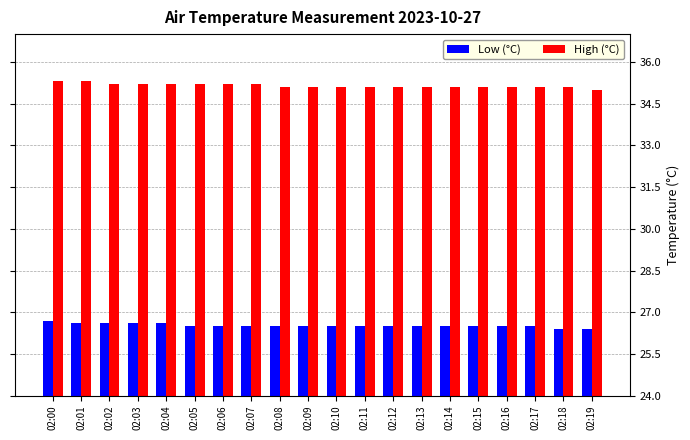

How many bars are there in total?

40